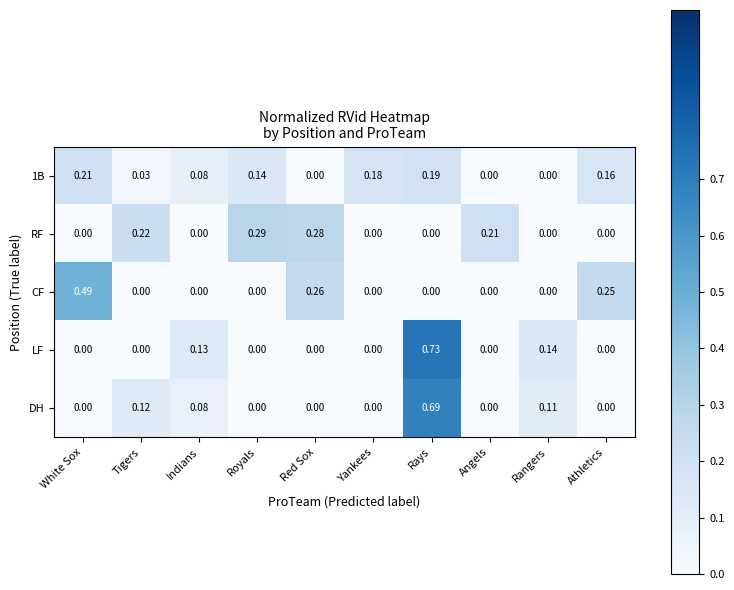

How many positive values does the 1B series have?

7